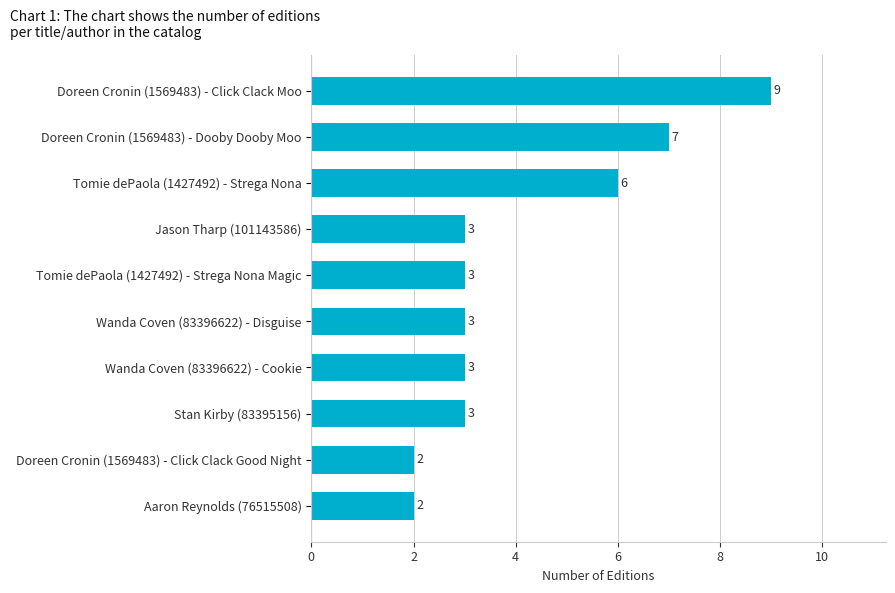

What is the difference between the maximum and second lowest values?

7